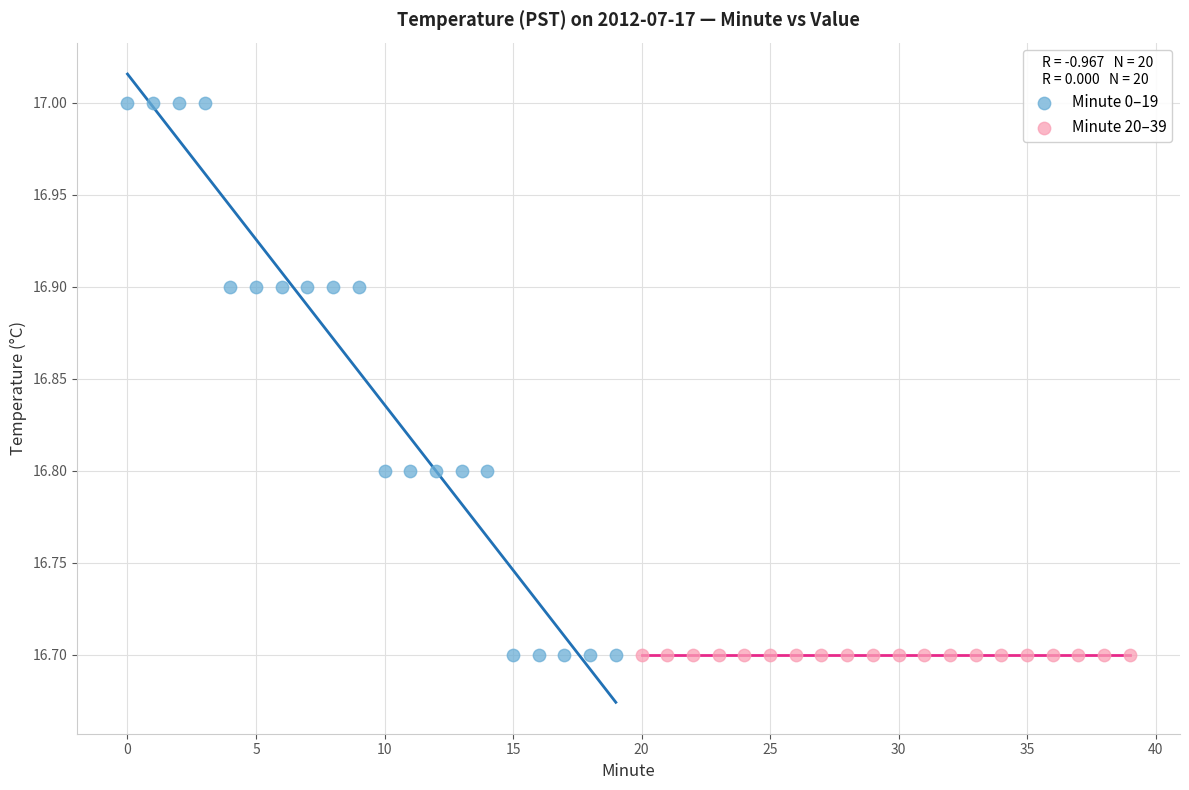

Which series reaches the maximum Y coordinate?

Minute 0–19